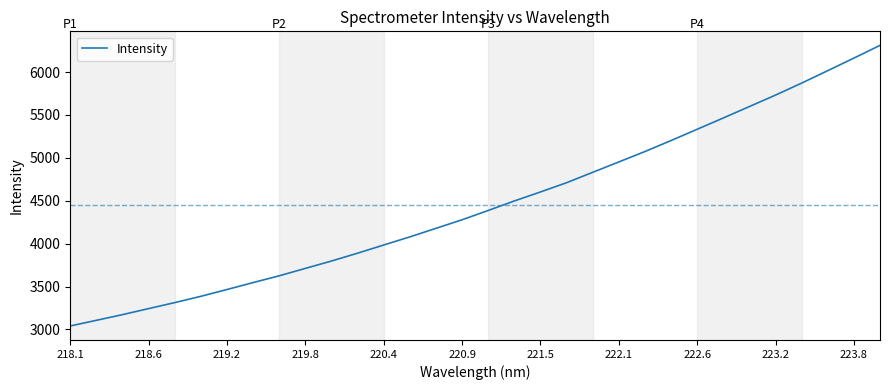

What is the greatest value displayed?

6311.8